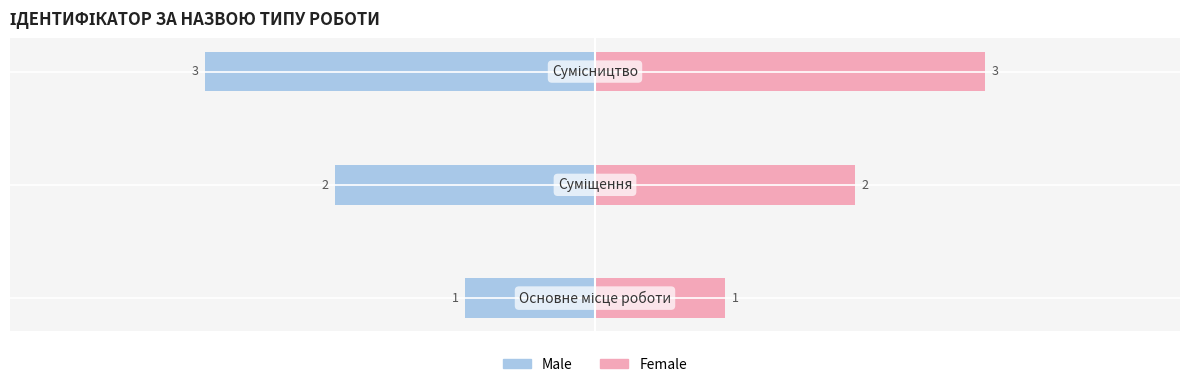

Are the bars grouped side by side (vs. stacked)?

Yes